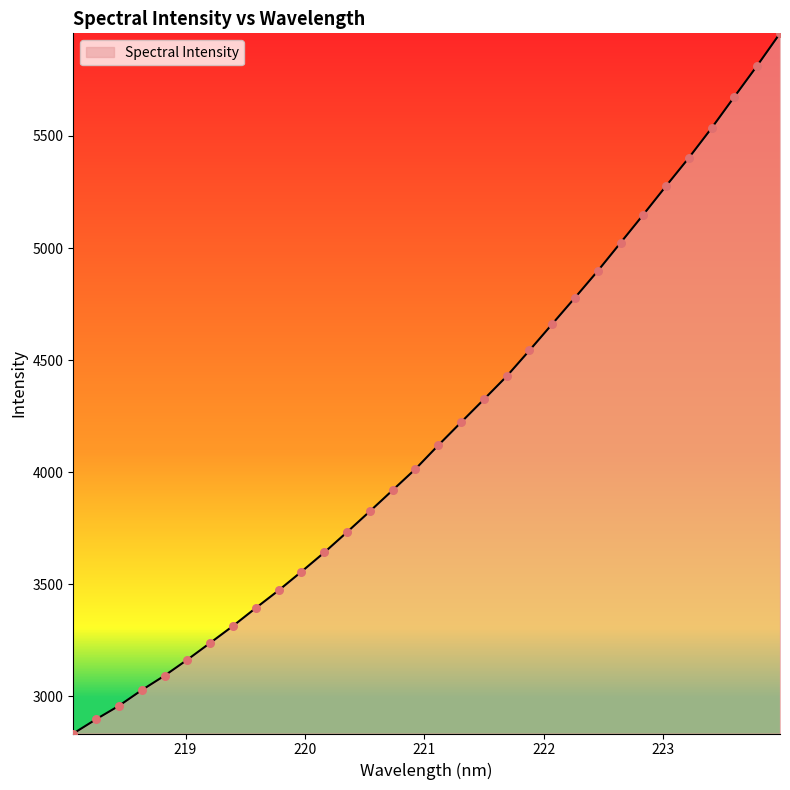

What is the smallest value displayed?

2833.9